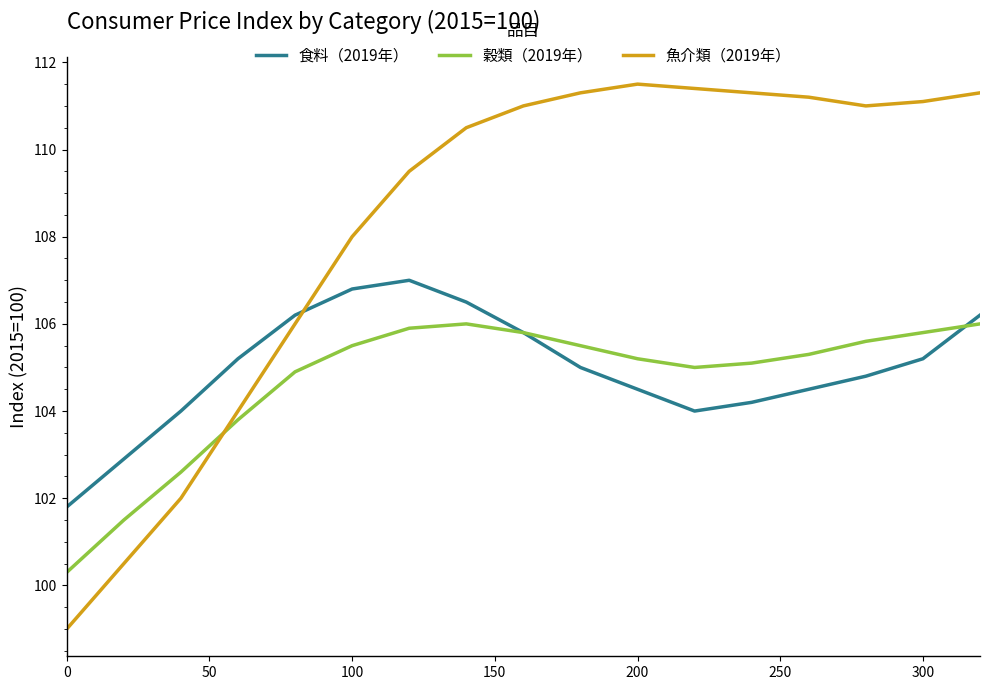

What is the minimum value for 食料（2019年）?

101.8